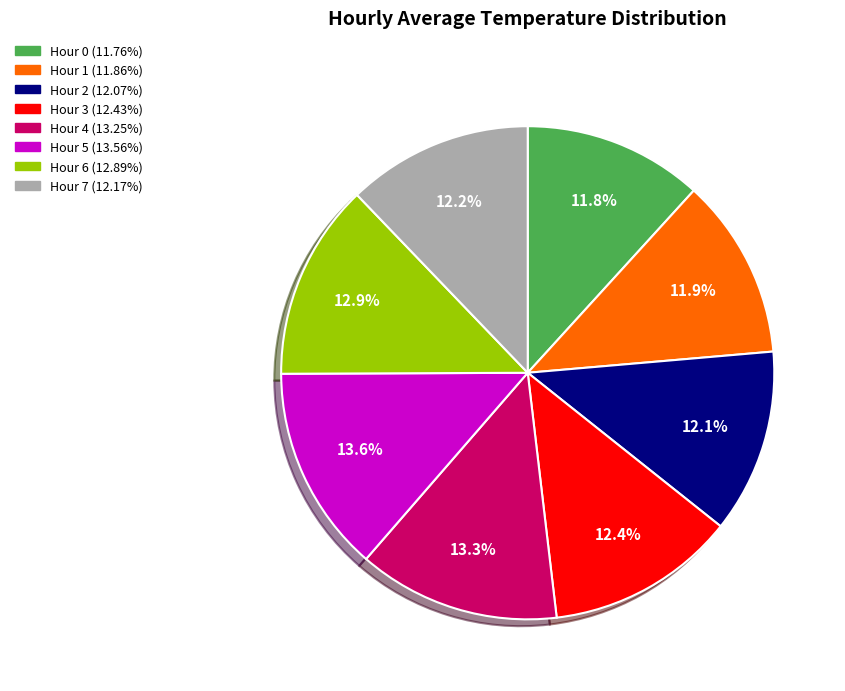

How much of the chart is everything except Hour 0?

88.2%